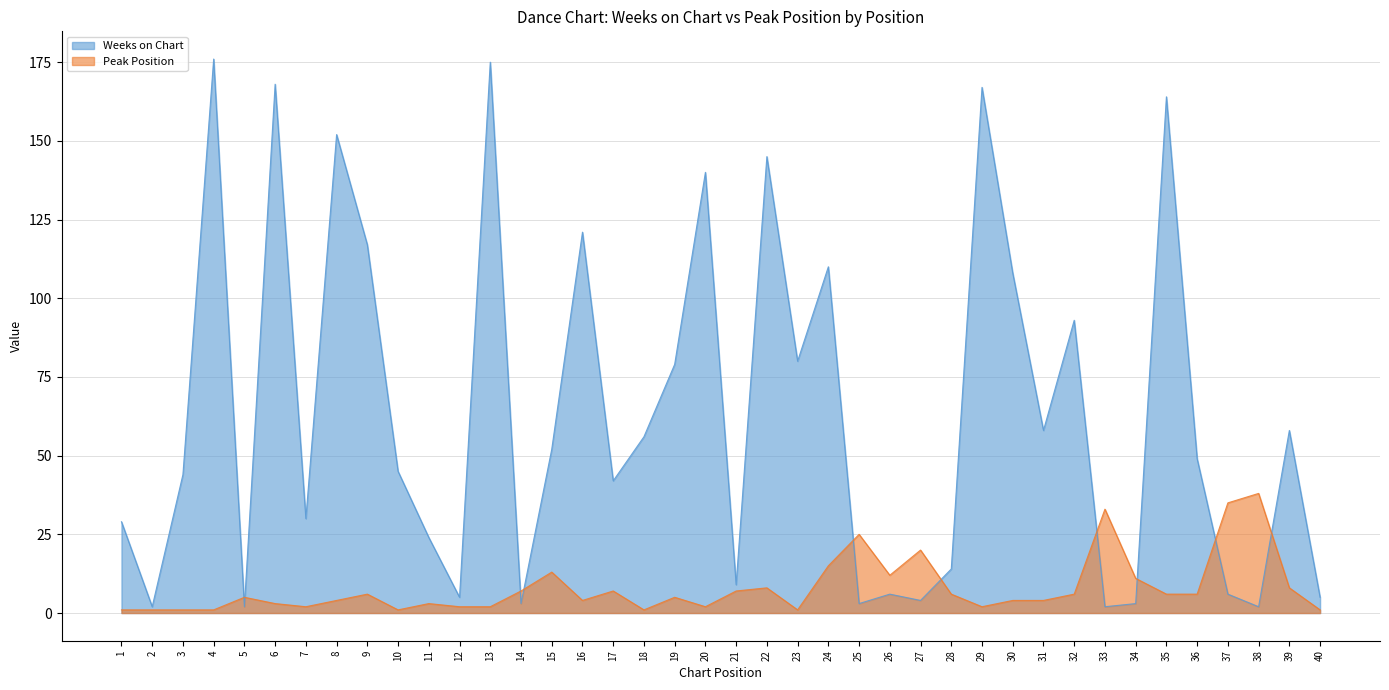

Between 32 and 36, which series saw the biggest shift?

Weeks on Chart